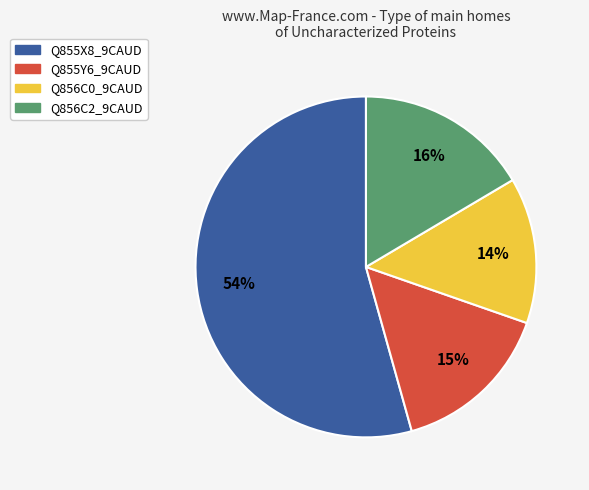

What is the largest slice in the pie chart?

Q855X8_9CAUD